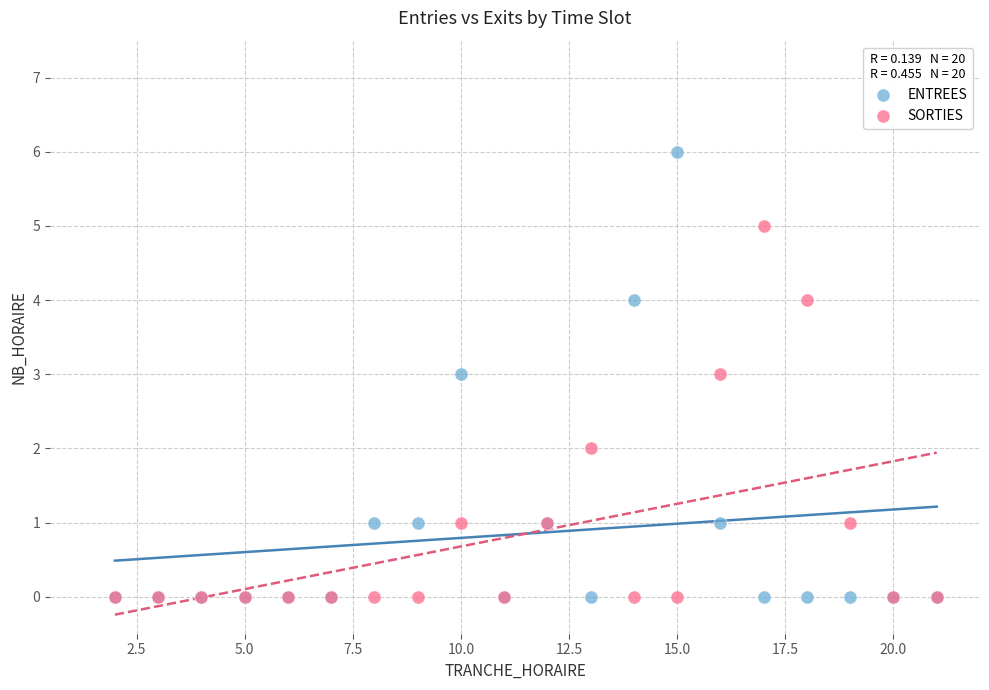

What are all the series names shown in the legend?

ENTREES, SORTIES